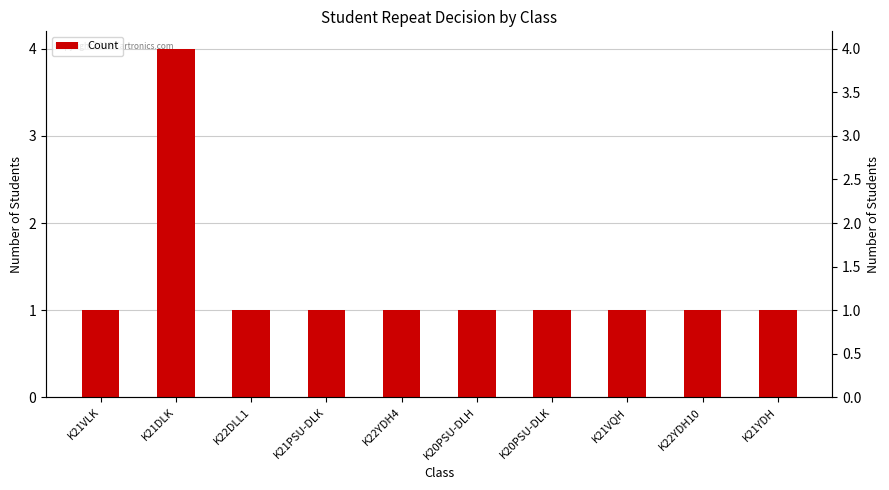

True or false: the data shows 2 at K20PSU-DLH.

False